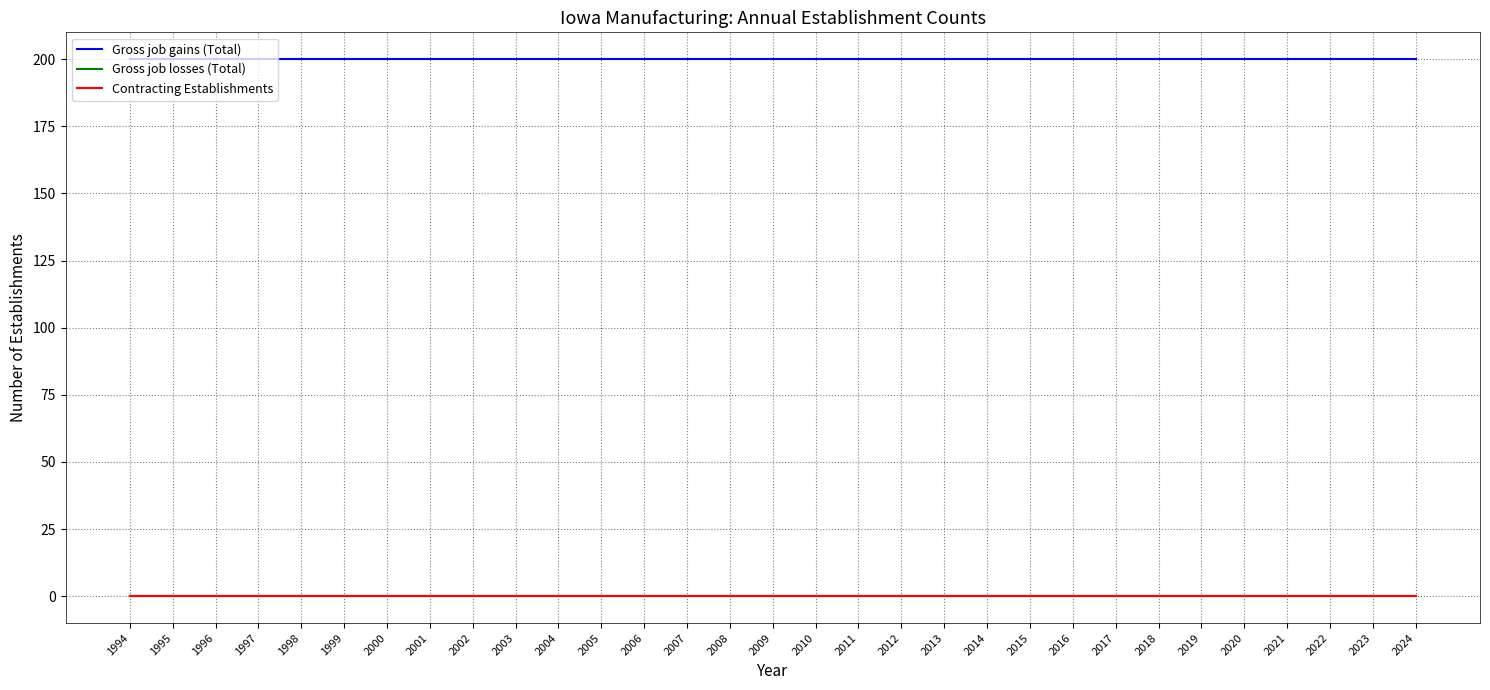

Does the chart display data point markers on the line(s)?

No